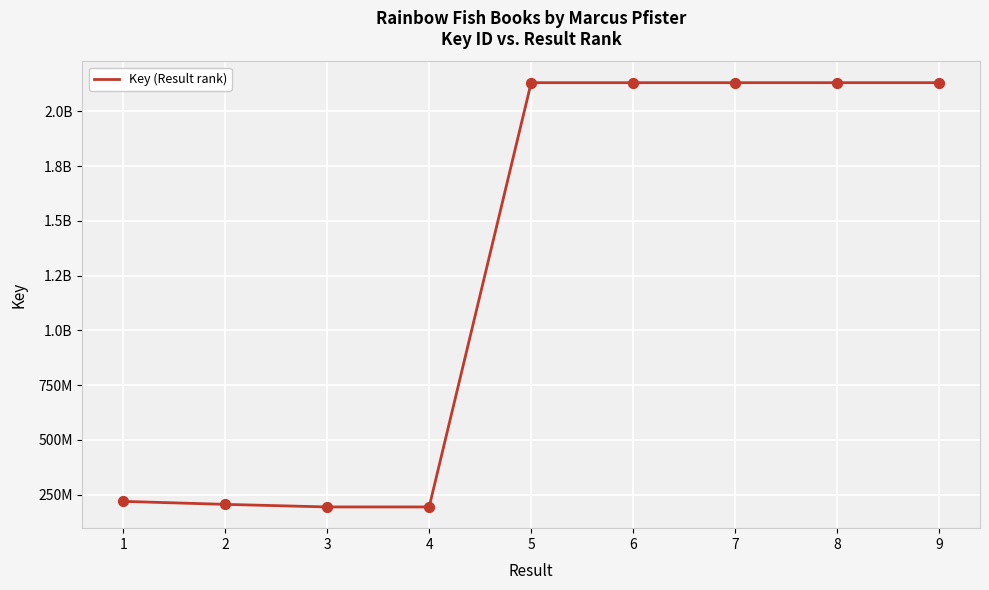

Is this an area chart (filled region under the line)?

No